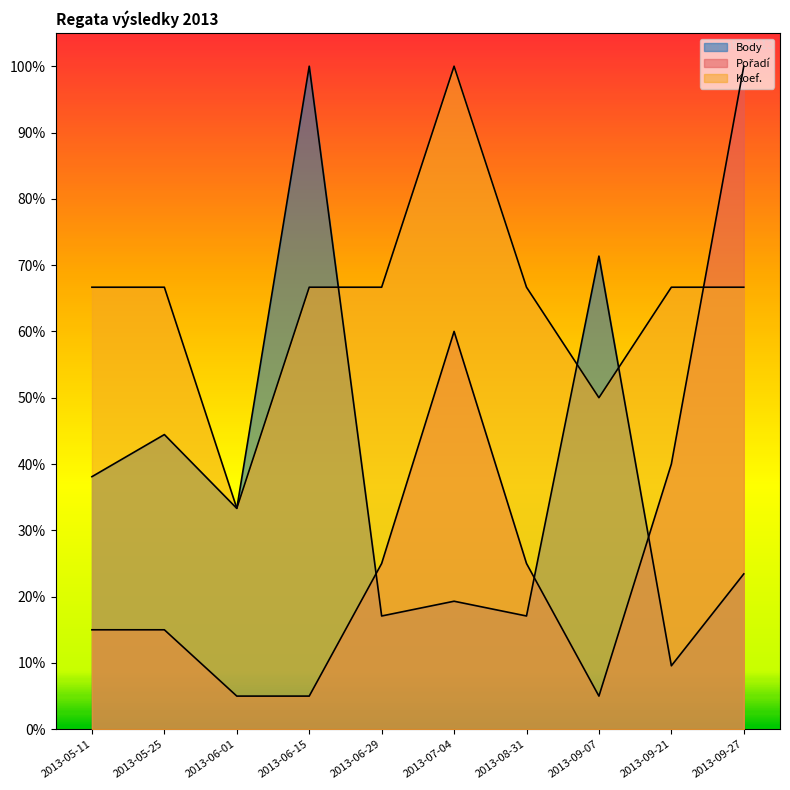

After their last crossing, which series has the higher values: Koef. or Body?

Koef.